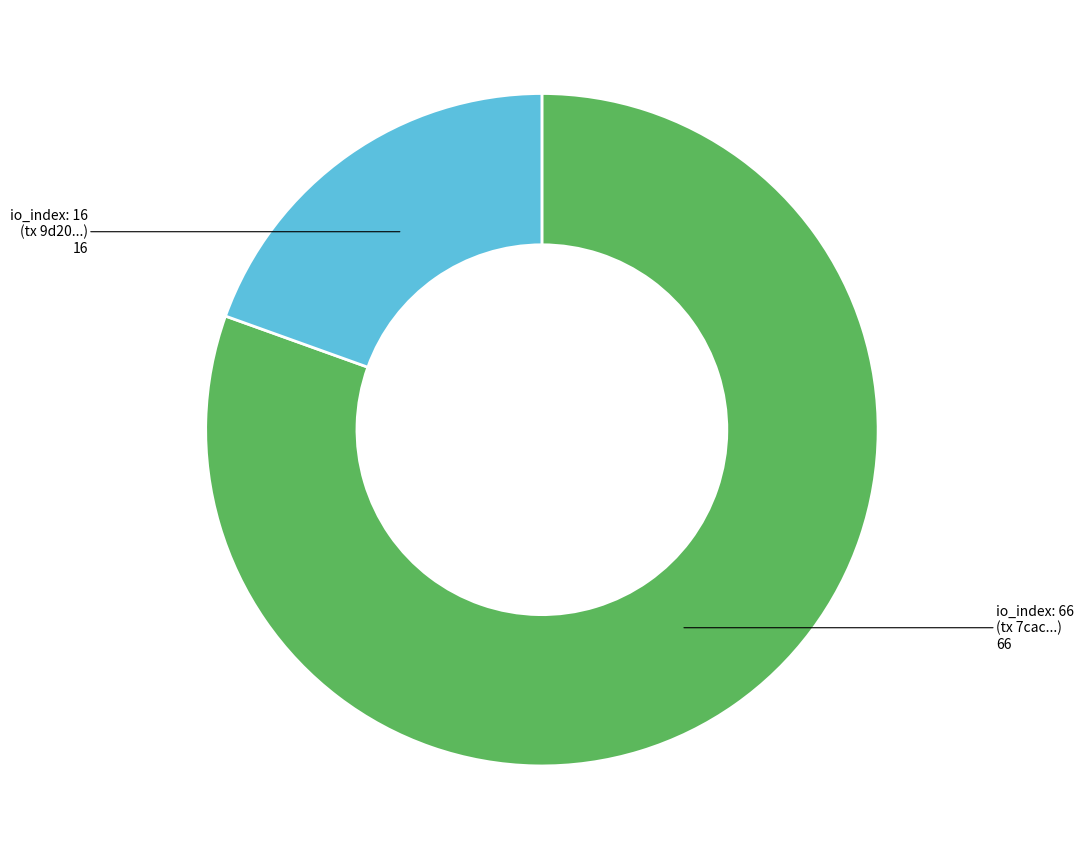

Is there any slice that represents more than half of the pie?

Yes